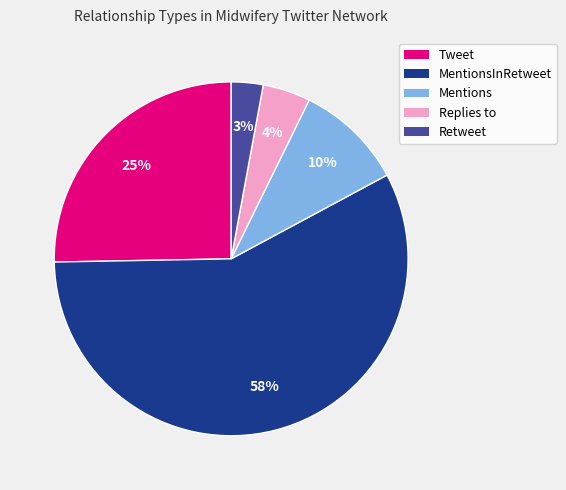

To the nearest percent, what is the difference between the largest and smallest slice percentages?

55%